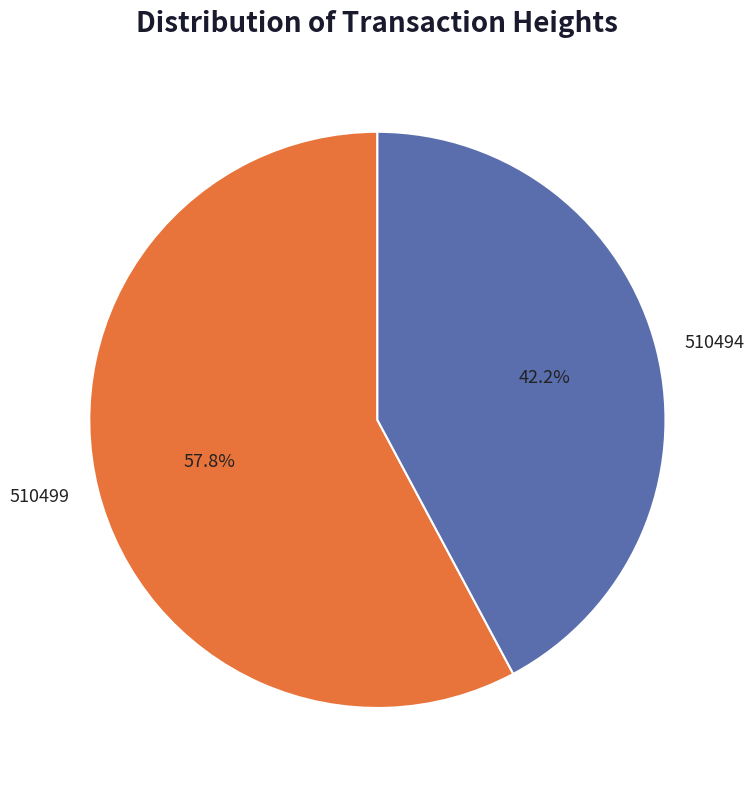

To the nearest percent, what is the difference between the 510494 and 510499 slice percentages?

16%